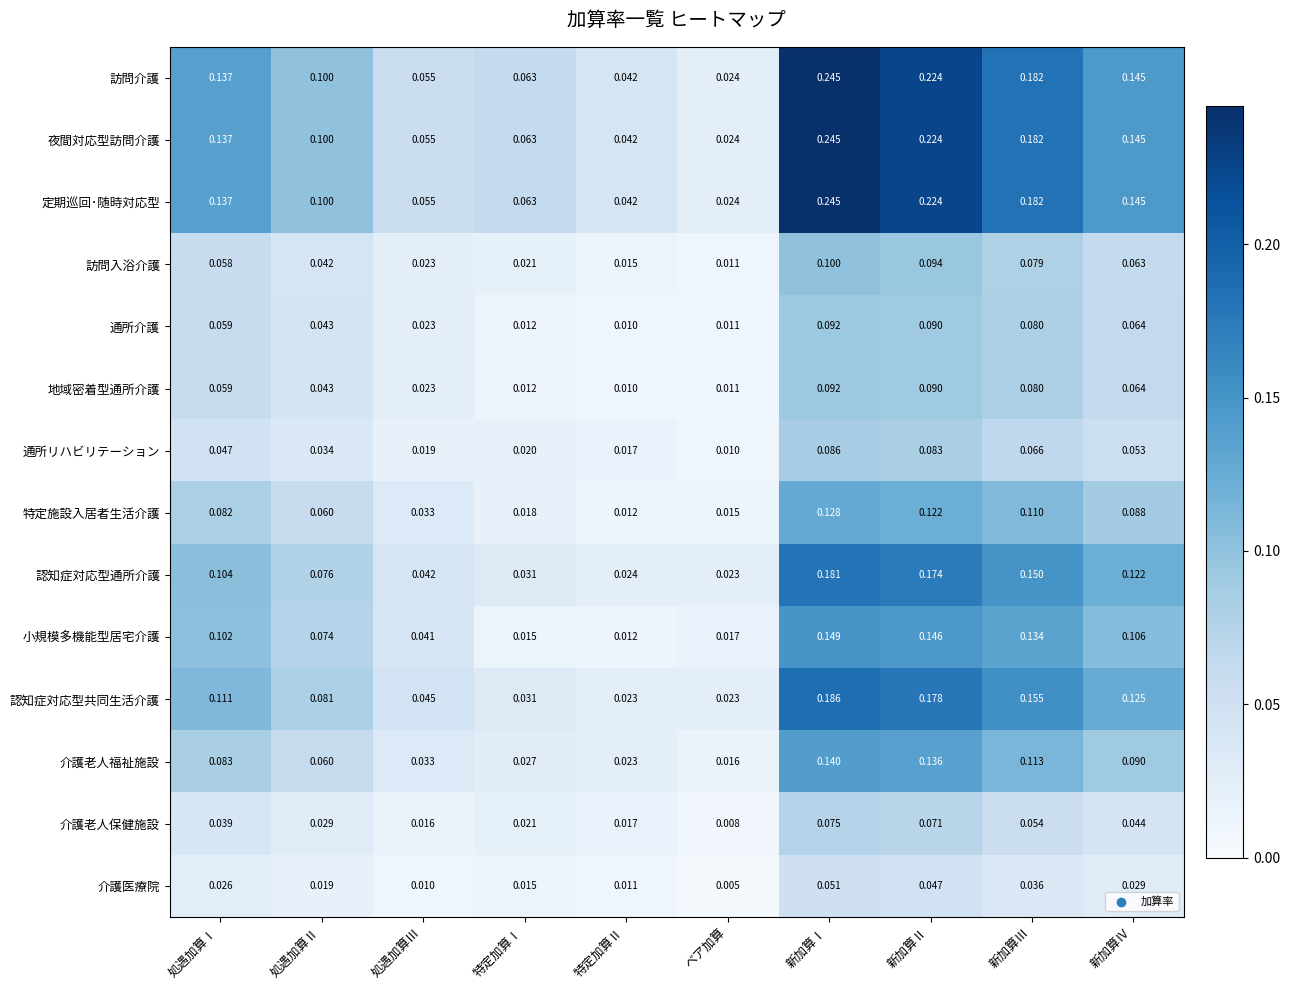

At which label is 通所リハビリテーション closest to 0?

ベア加算